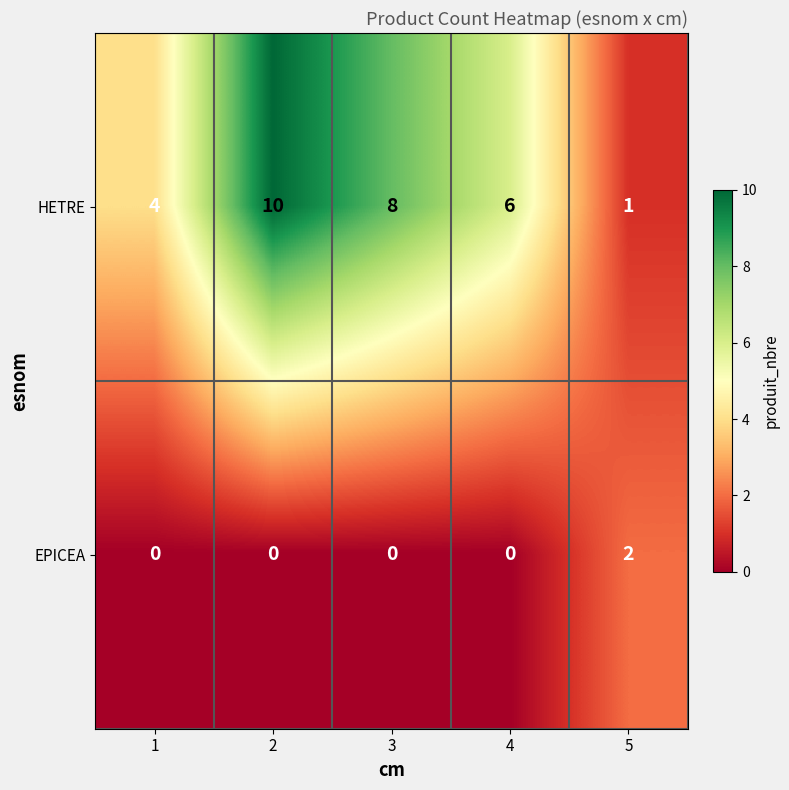

At how many categories does at least one series exceed 0?

5